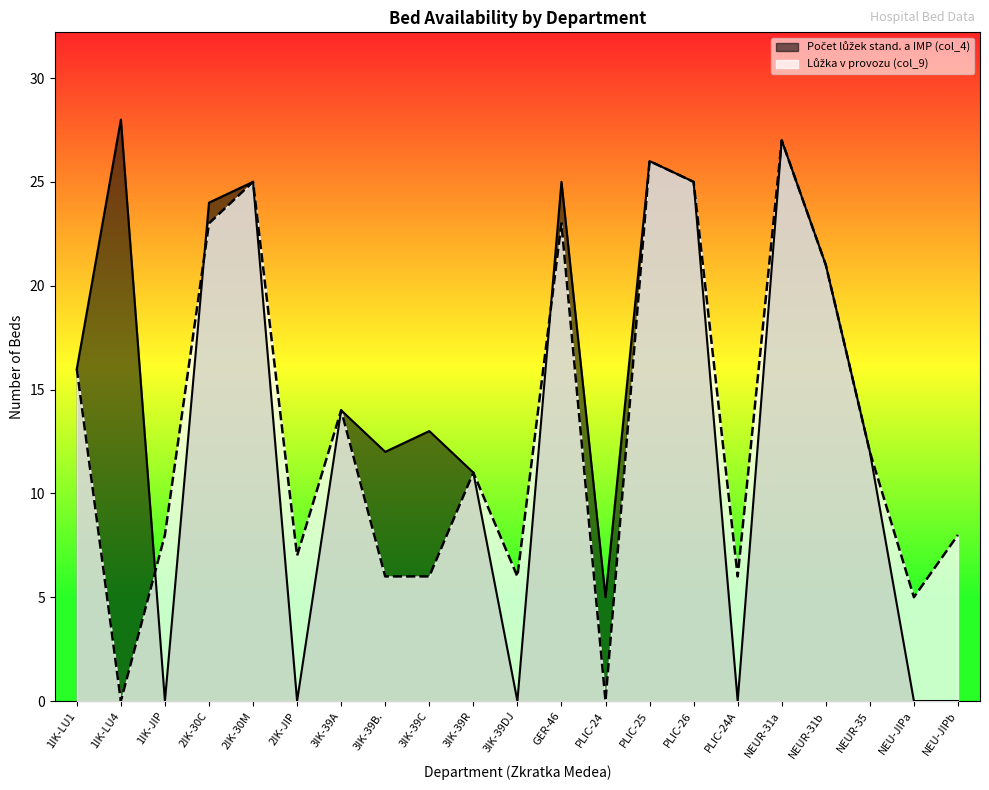

How many data points in Lůžka v provozu (col_9) are above 11?

10